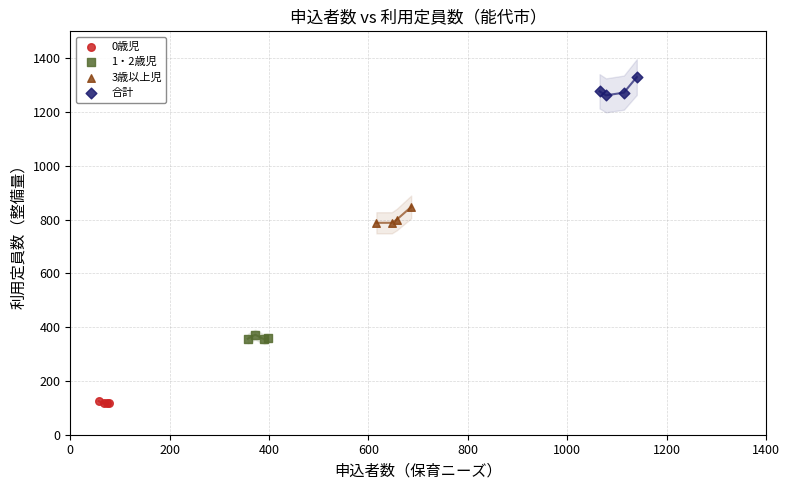

Which series contains the highest Y value?

合計